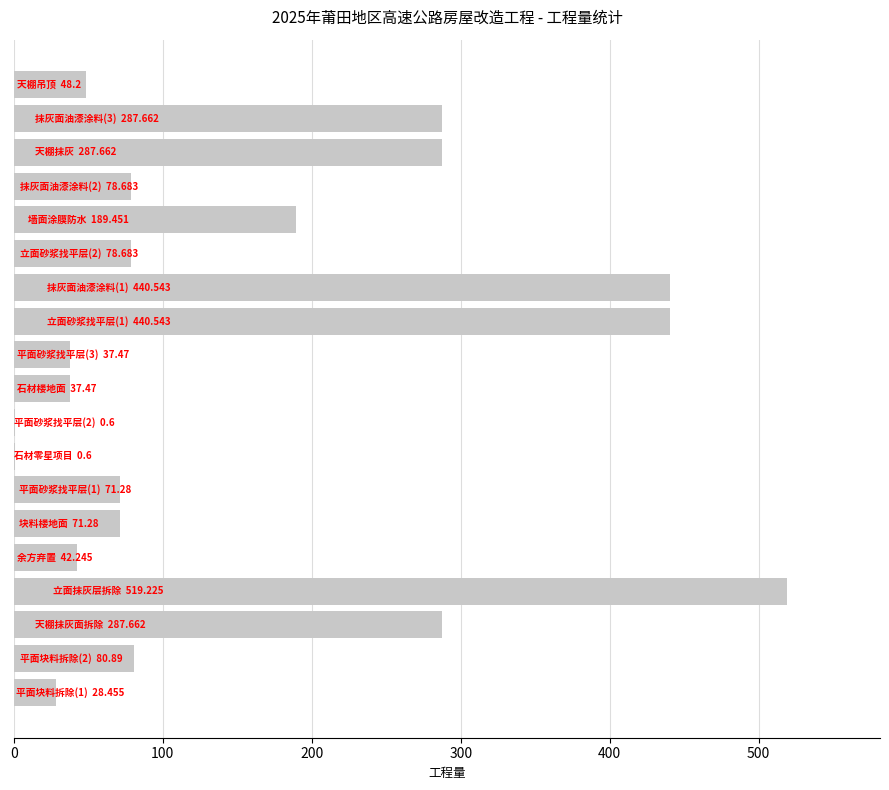

What is the sum of all values?

3028.6